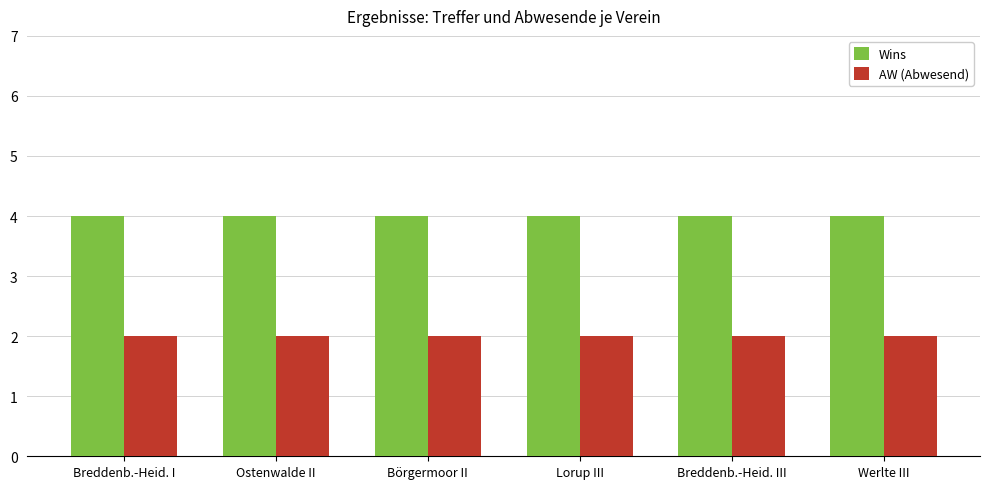

What is the sum of the AW (Abwesend) values at Breddenb.-Heid. I and Breddenb.-Heid. III?

4